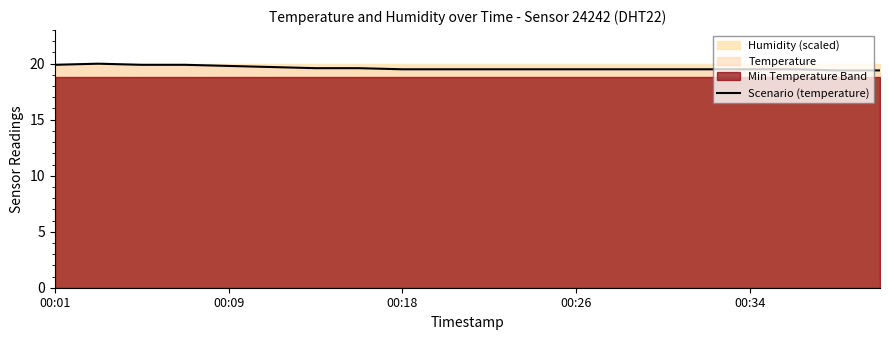

What is the value of the 16th point from the left?

19.5